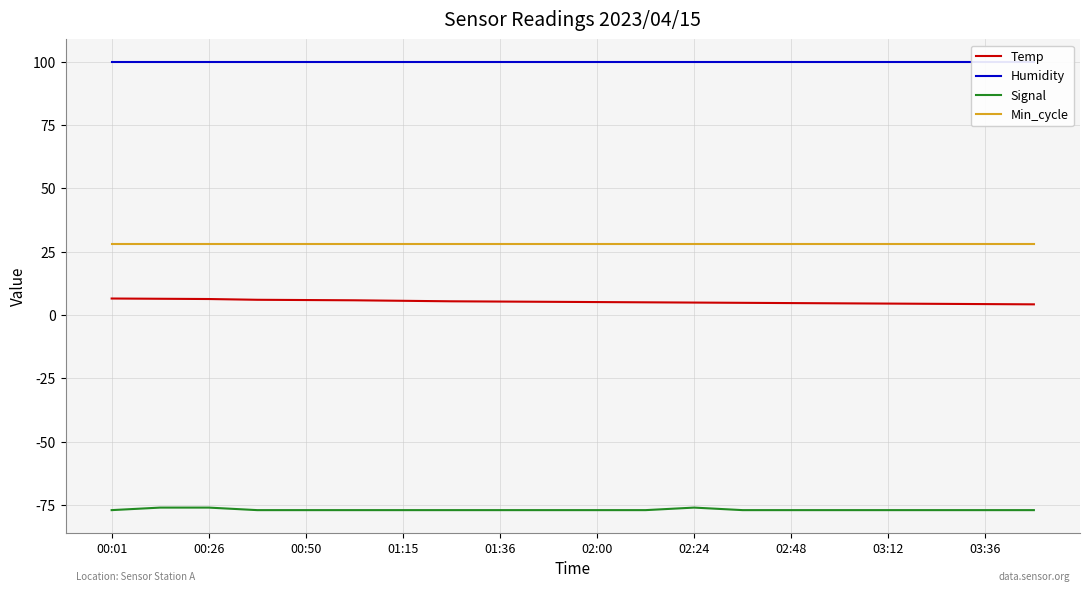

List the series in order of their peak value, highest first.

Humidity, Min_cycle, Temp, Signal